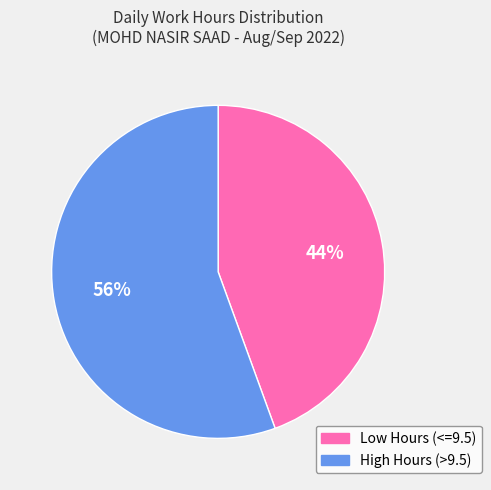

To the nearest percent, what is the average slice percentage?

50%